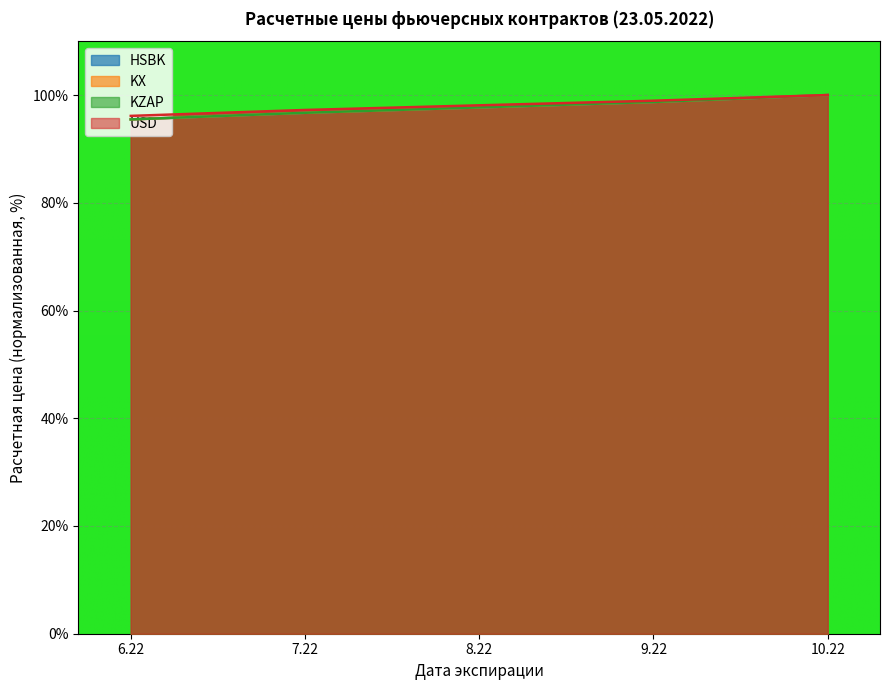

Reading right to left, list all the values displayed in this chart.

HSBK: 100.0	98.7	97.7	96.7	95.5
KX: 100.0	98.7	97.7	96.7	95.5
KZAP: 100.0	98.7	97.7	96.7	95.5
USD: 100.0	98.9	98.1	97.2	96.1